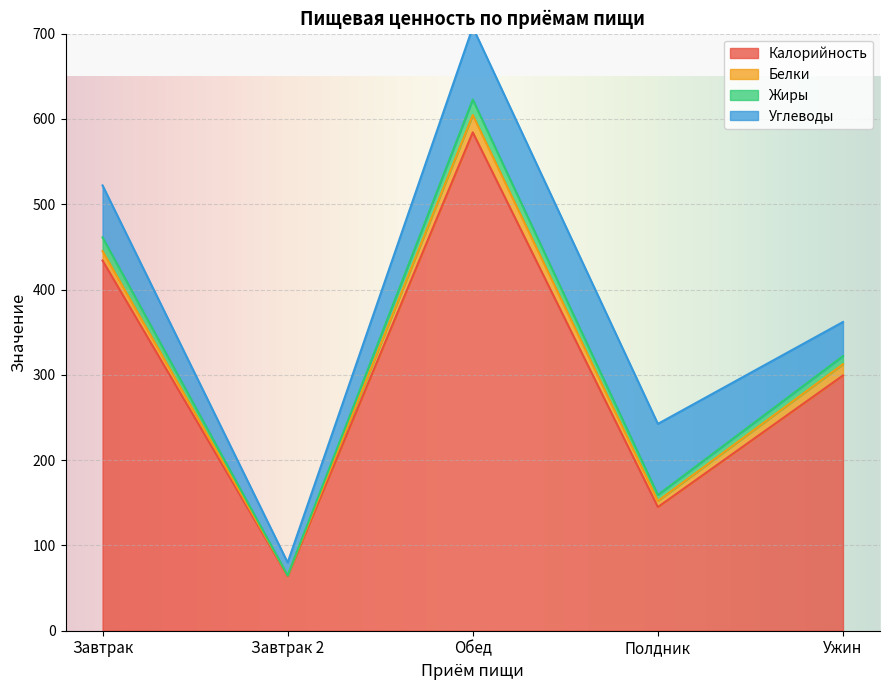

At which category is the sum across all series the highest?

Обед